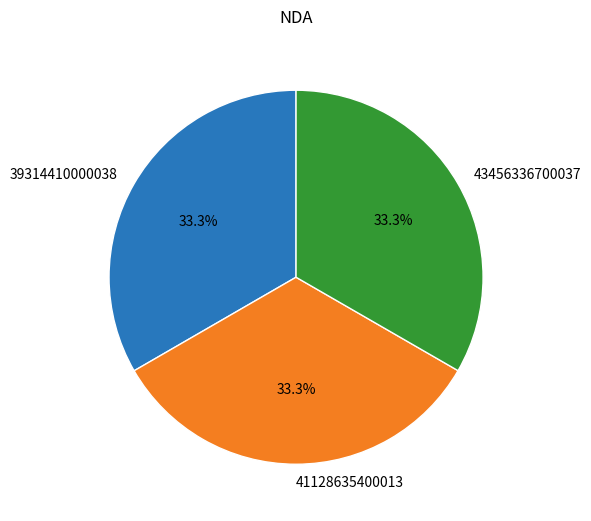

How many slices are in this pie chart?

3